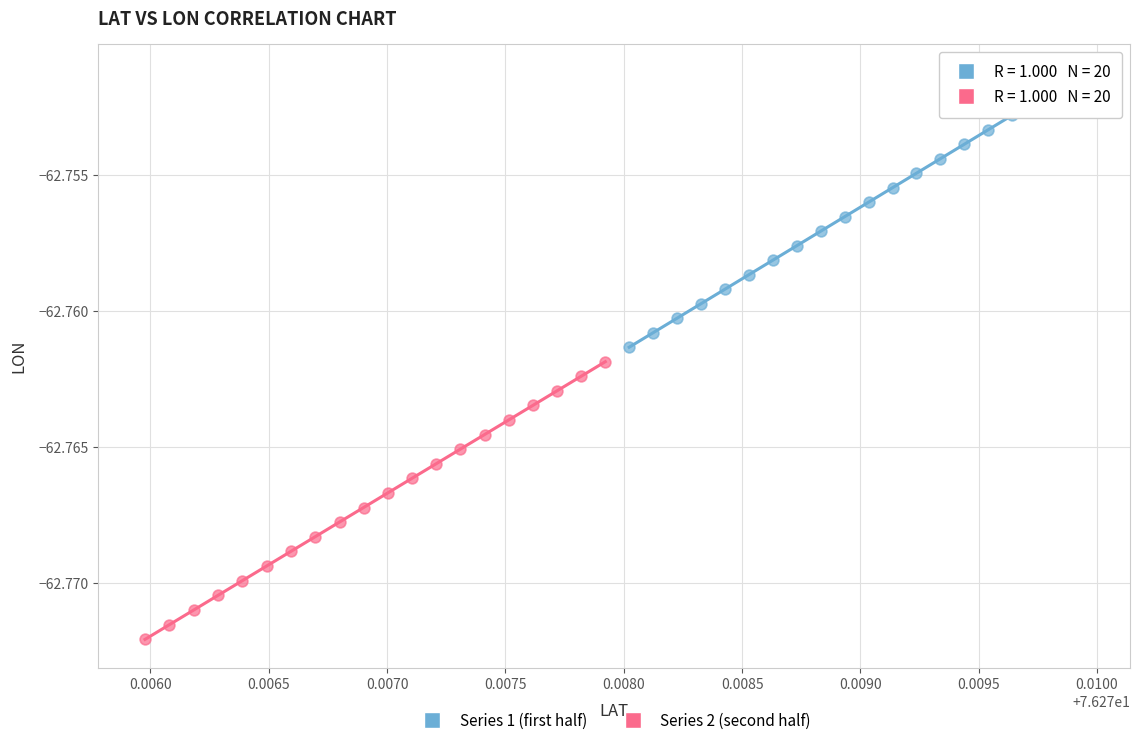

Which series contains the highest Y value?

Series 1 (first half)